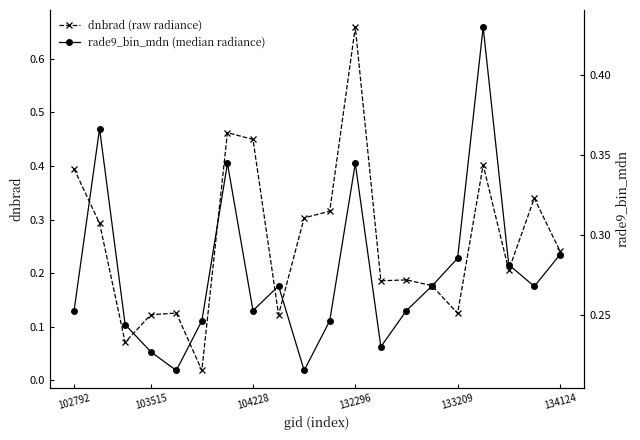

The value of rade9_bin_mdn (median radiance) at 8 is 0.3. True or false?

True